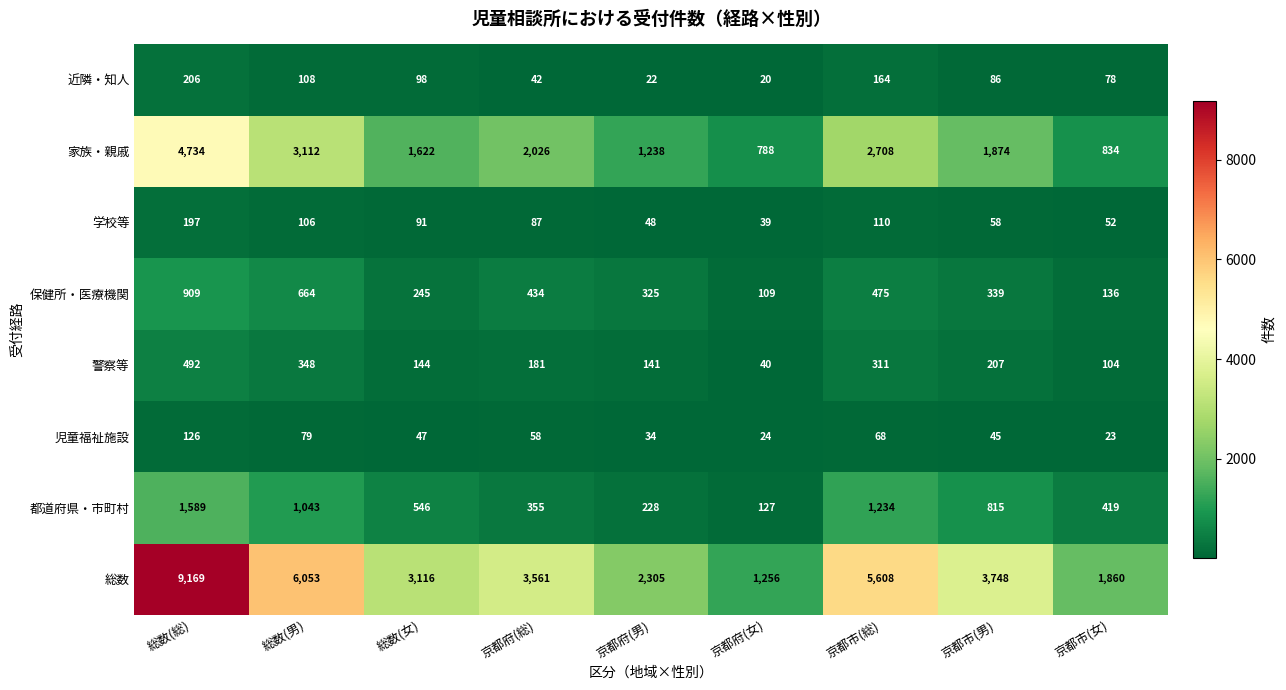

The value of 都道府県・市町村 at 京都府(男) is 228. True or false?

True